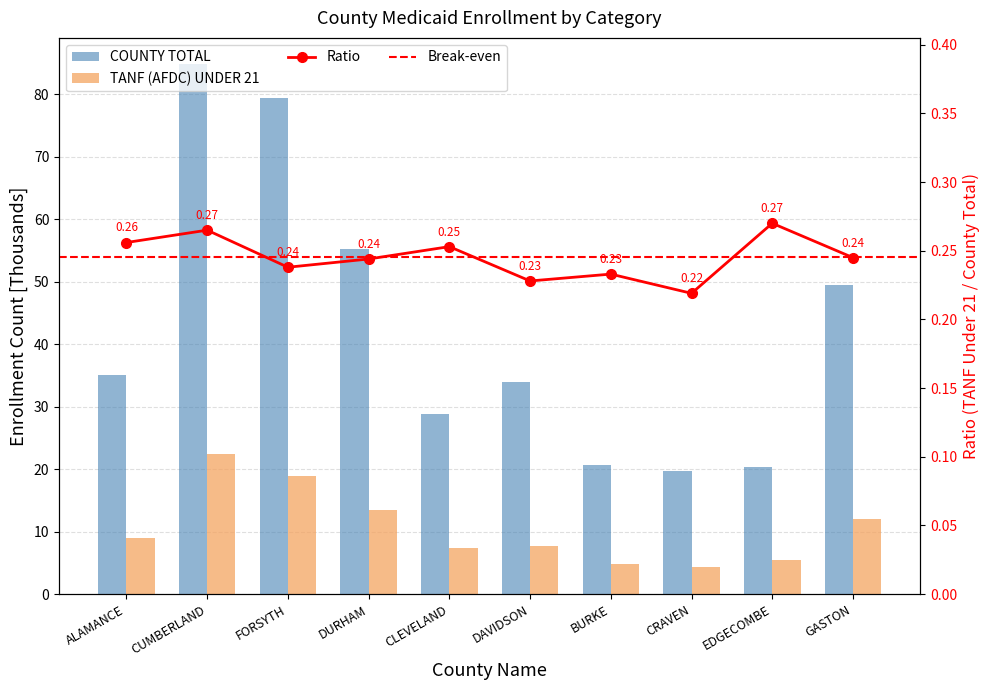

Where does the TANF (AFDC) UNDER 21 series first go above 8?

ALAMANCE